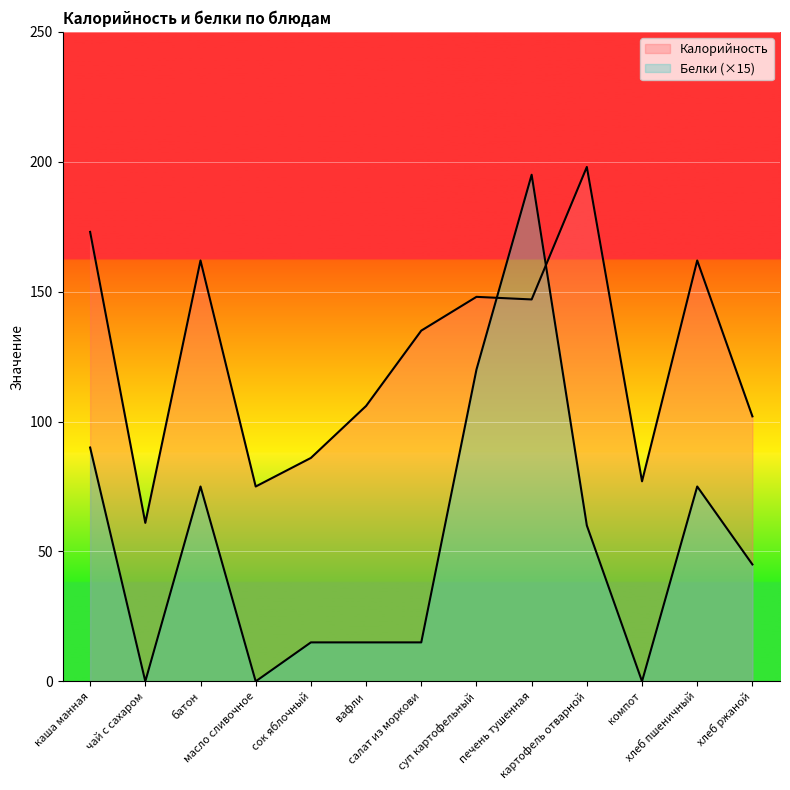

Is the value of Белки at хлеб пшеничный greater than the value of Калорийность at хлеб пшеничный?

No